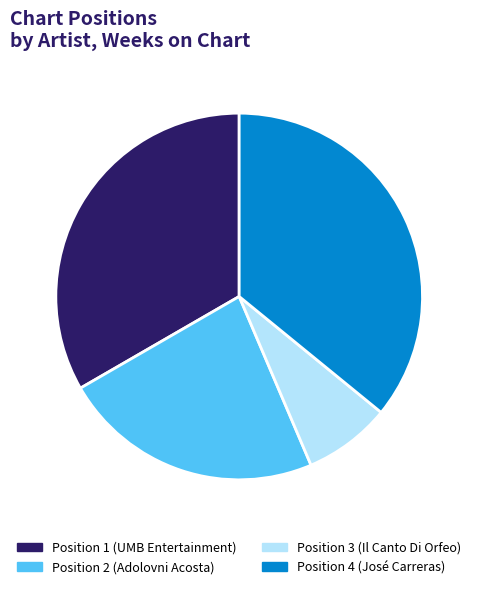

The Position 2 (Adolovni Acosta) slice represents 23% of the pie. True or false?

True